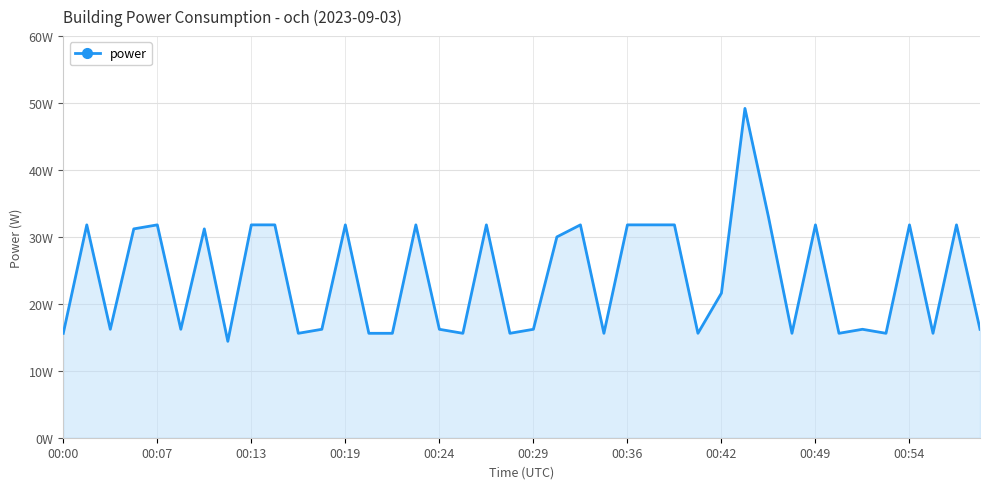

What is the difference between the maximum and second lowest values?

33.6